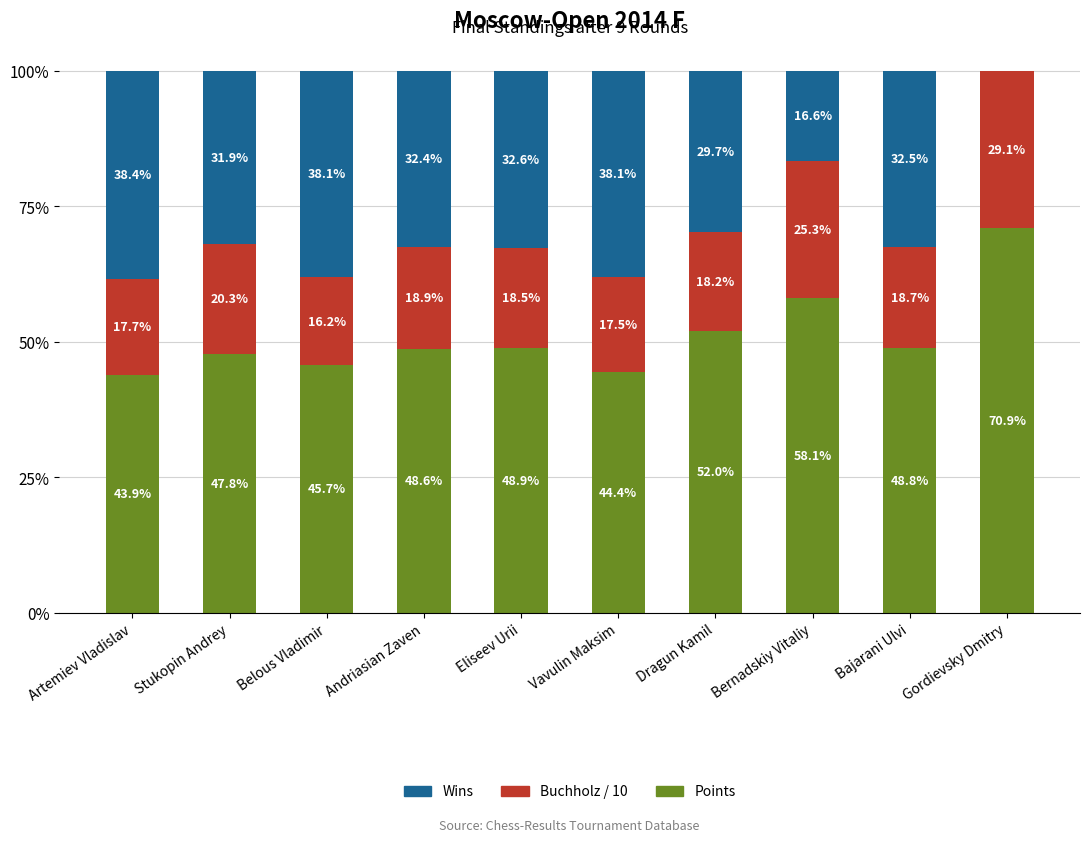

What is the highest value of the Points series?

70.9